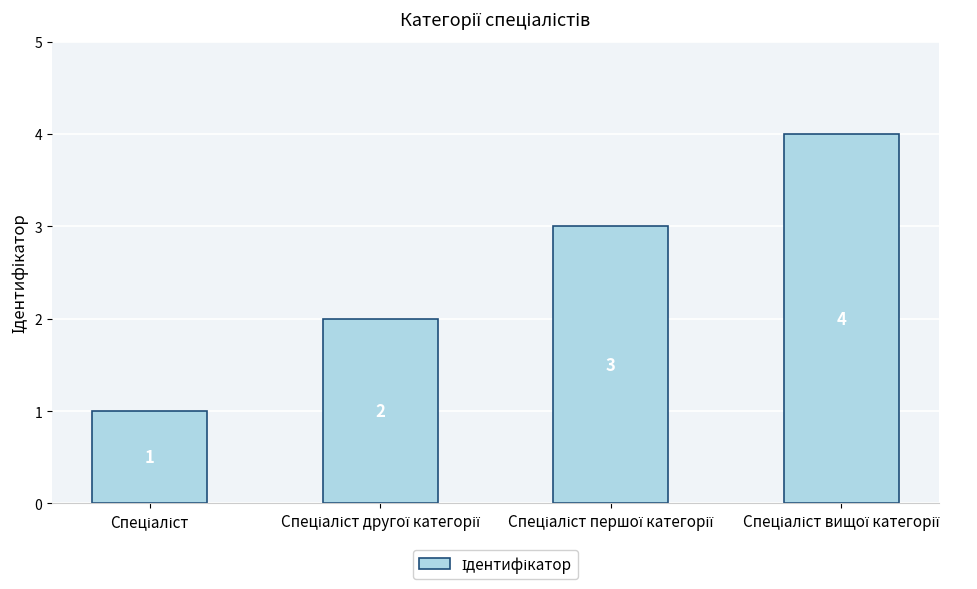

What is the sum of all values?

10